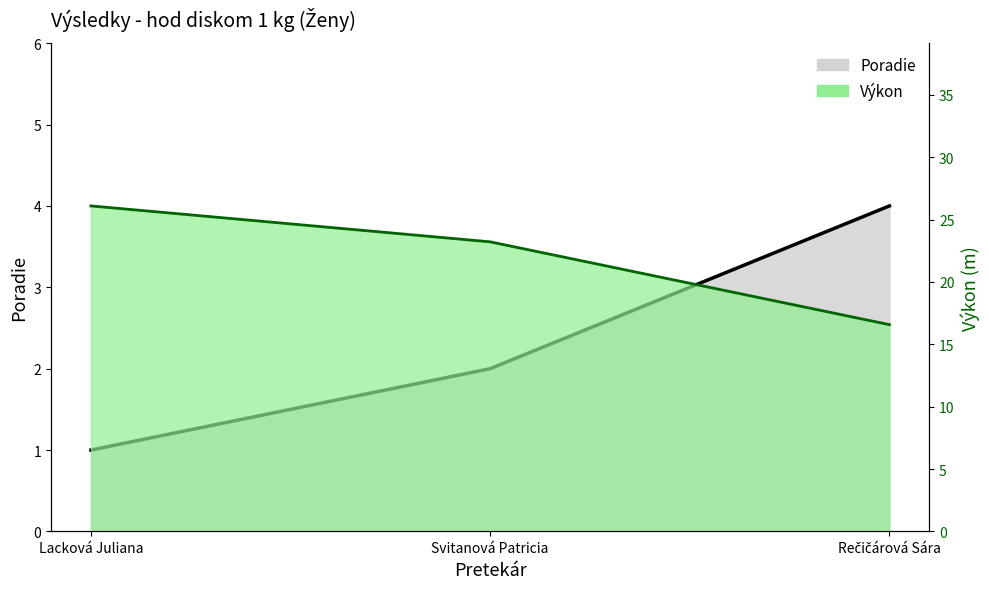

Between Svitanová Patricia and Lacková Juliana, which is larger?

Svitanová Patricia